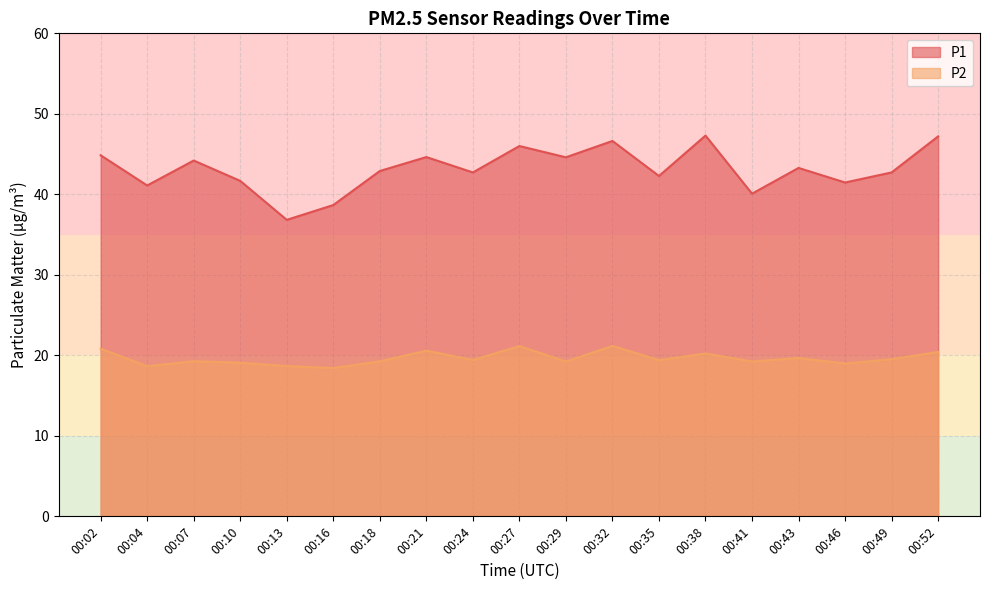

Rank the series by their maximum value, from lowest to highest.

P2, P1